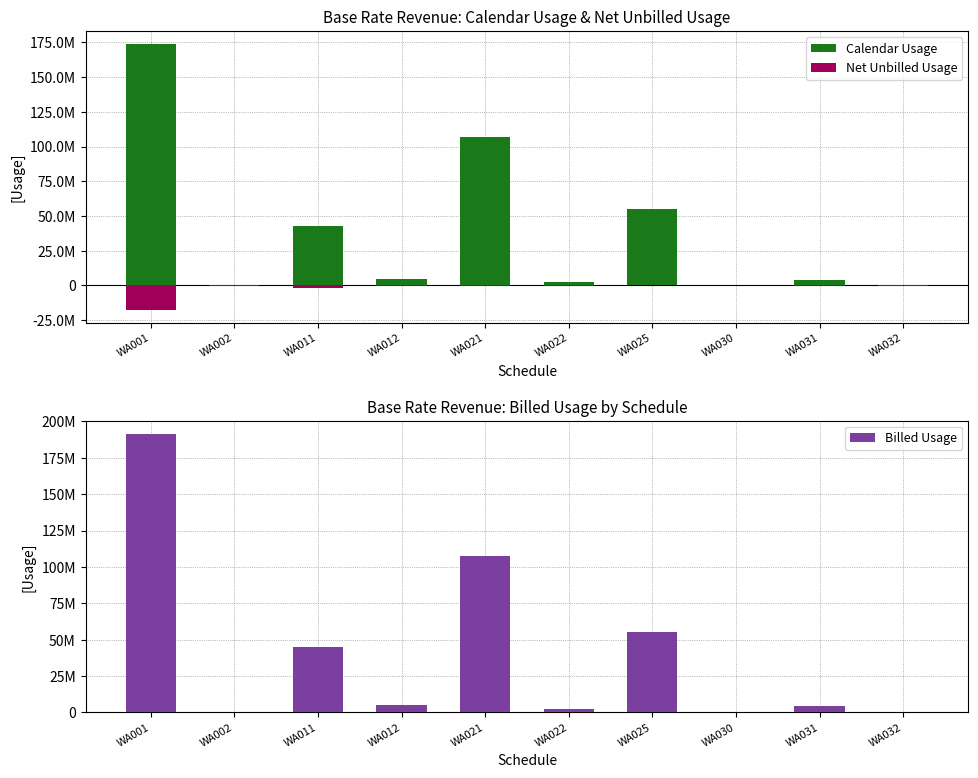

Is it true that Calendar Usage equals 153948024.4 at WA021?

False